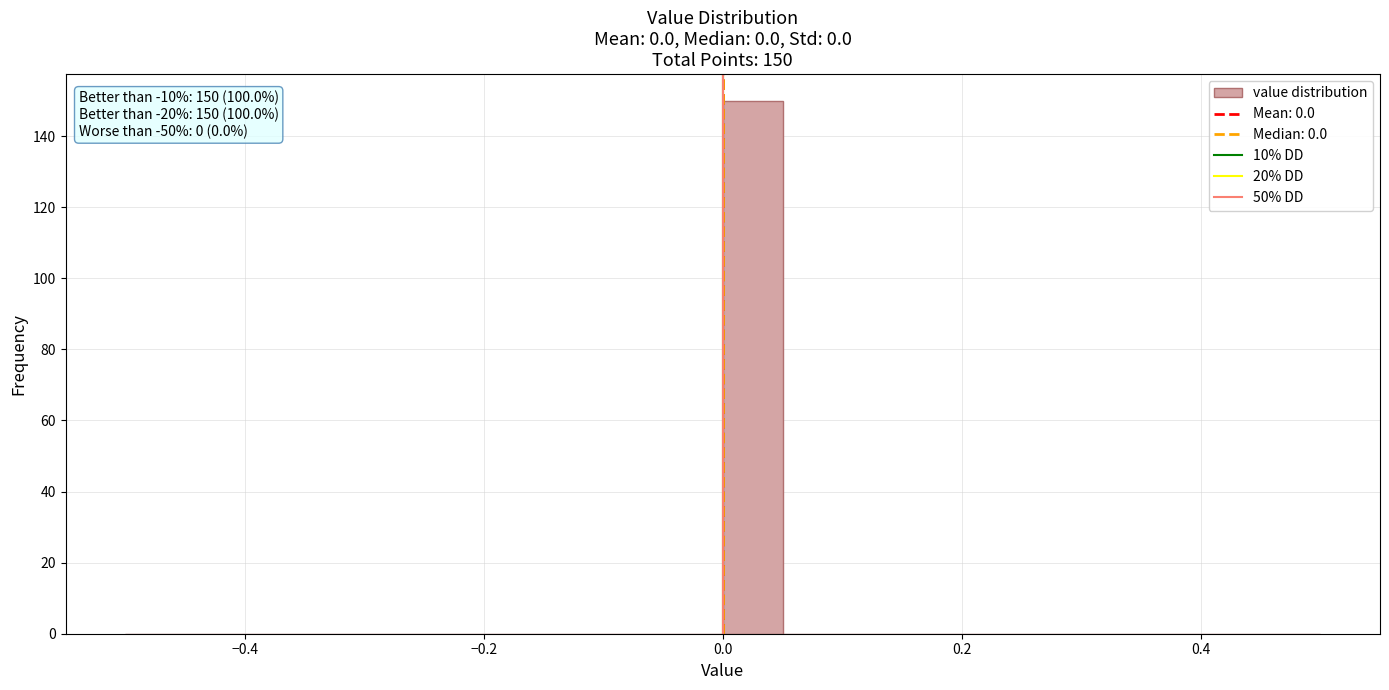

Around what value on the x-axis is the tallest bar? Give the approximate position of its centre, as read against the axis.

0.02